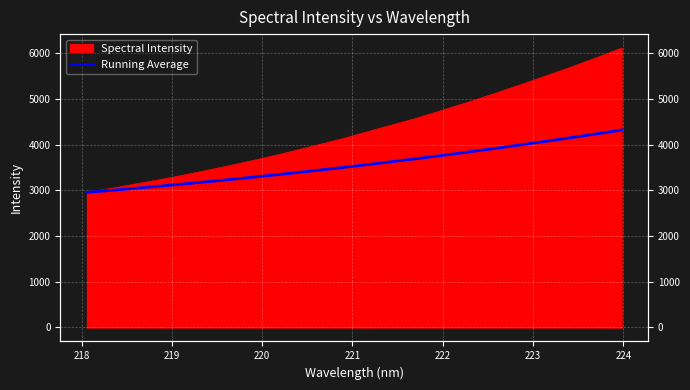

What is the value of the 5th point from the left?

3085.3